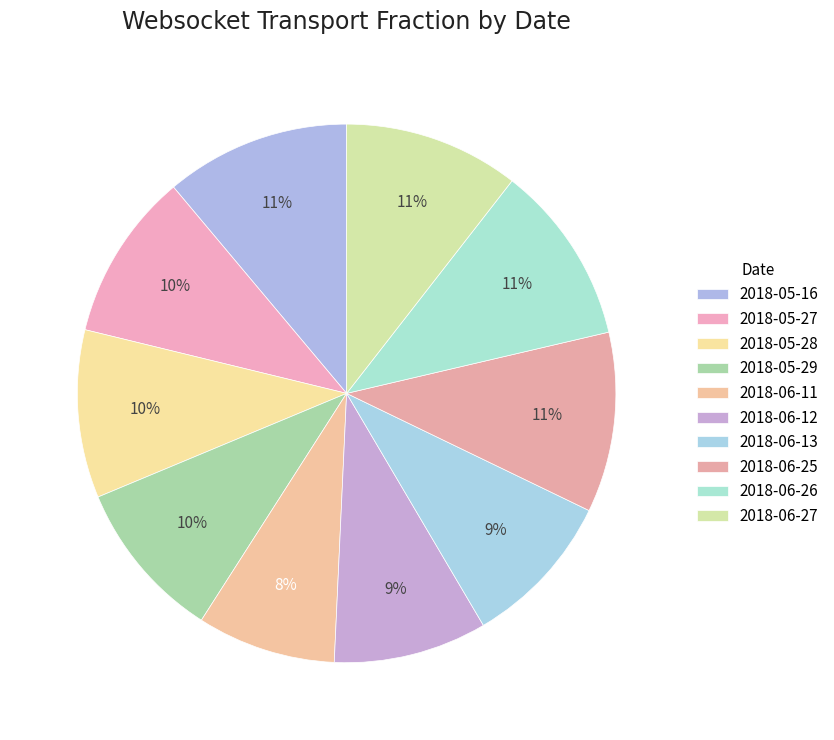

What is the change in value from 2018-06-11 to 2018-06-26?

+17